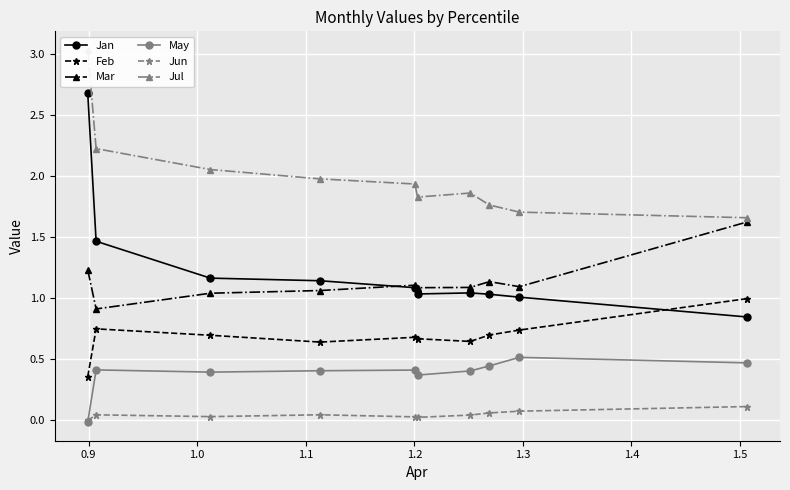

True or false: Feb and Mar cross at least once.

False